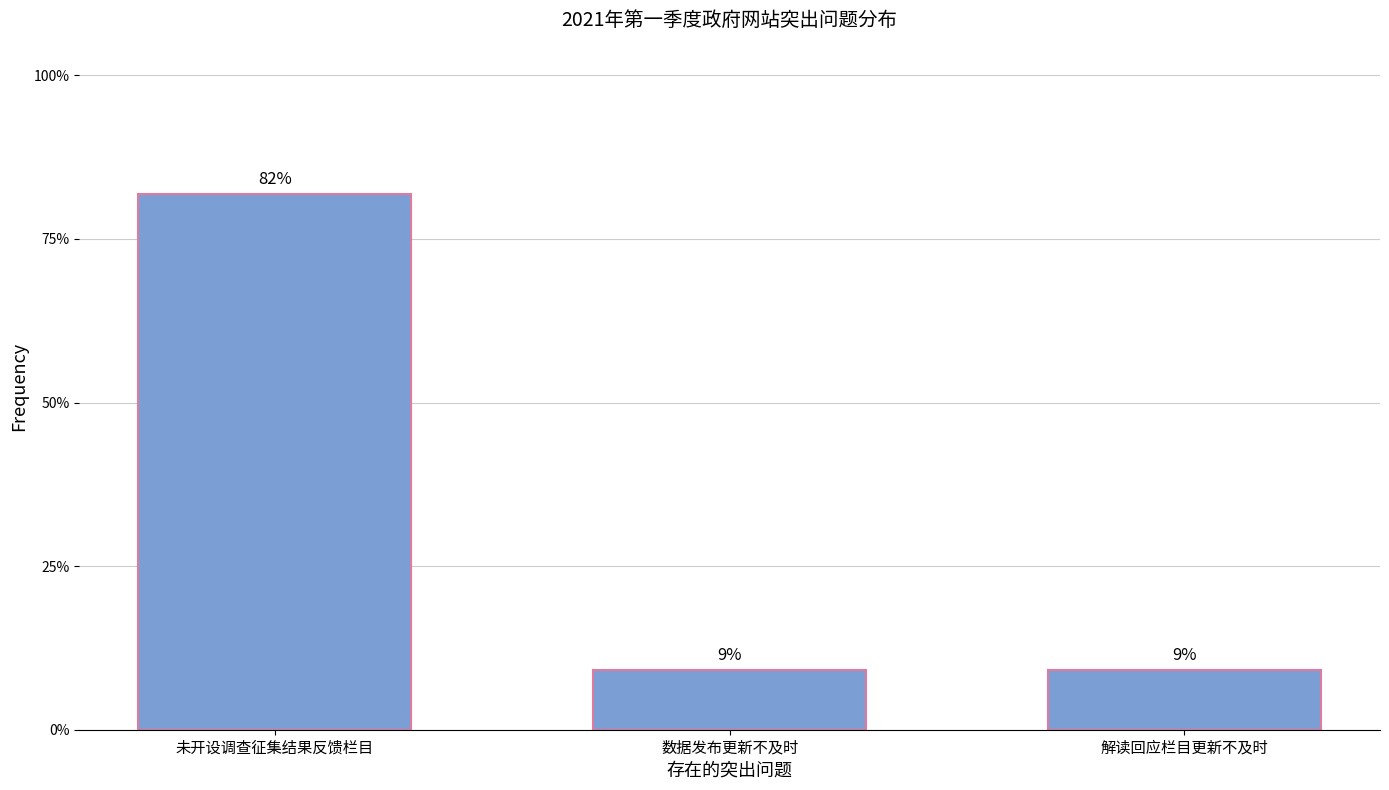

Which has a higher value, 数据发布更新不及时 or 未开设调查征集结果反馈栏目?

未开设调查征集结果反馈栏目